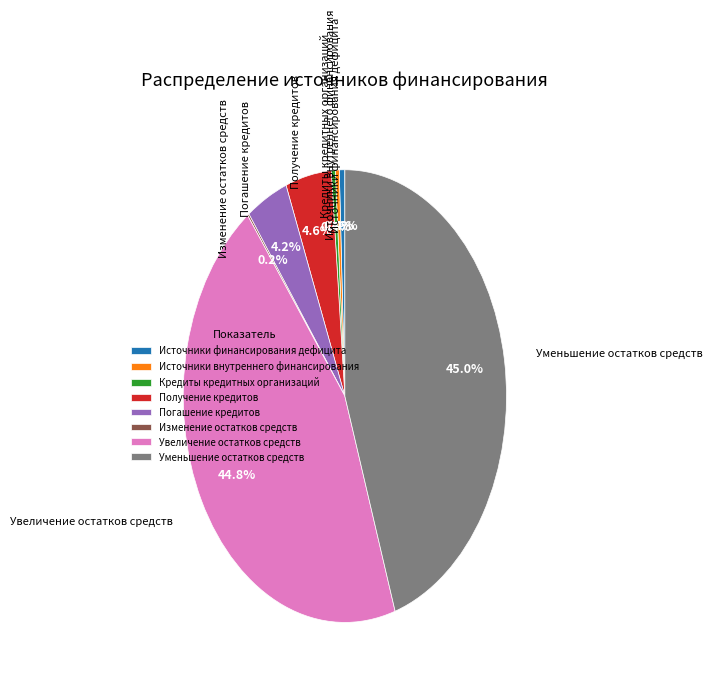

Combined, what portion of the pie is Погашение кредитов and Кредиты кредитных организаций?

4.6%